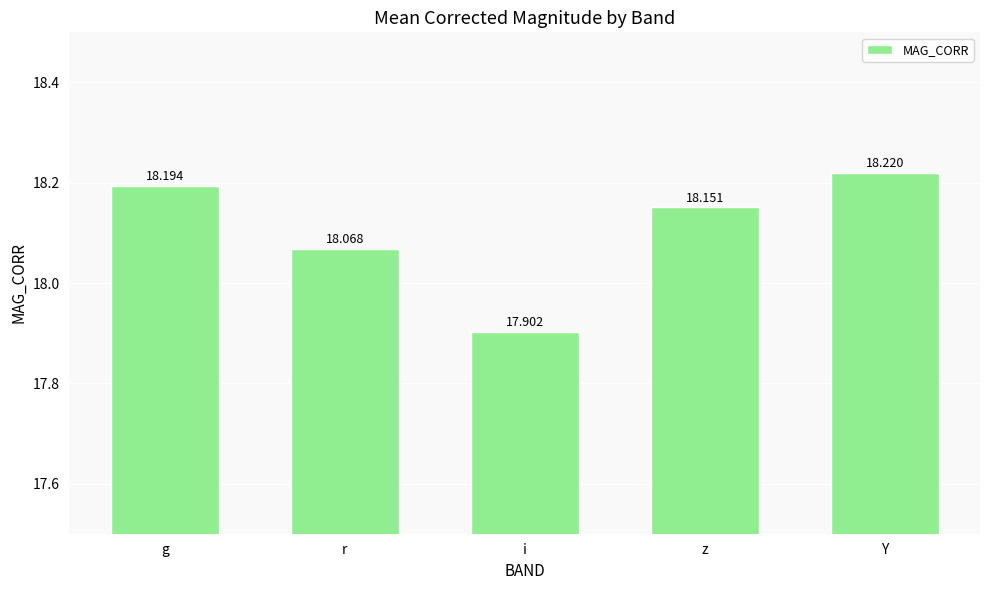

Read the value at z.

18.2